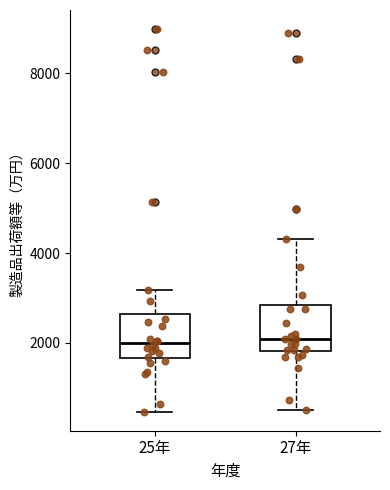

Reading left to right, read every box against the y-axis: the position of its median line, the range the box covers, and the ends of its whiskers. The values are not printed on the chart, so give them approximately, as read against the axis.

25年: median 2000, box 1600 to 2600, whiskers 400 to 3200
27年: median 2000, box 1800 to 2800, whiskers 400 to 4400